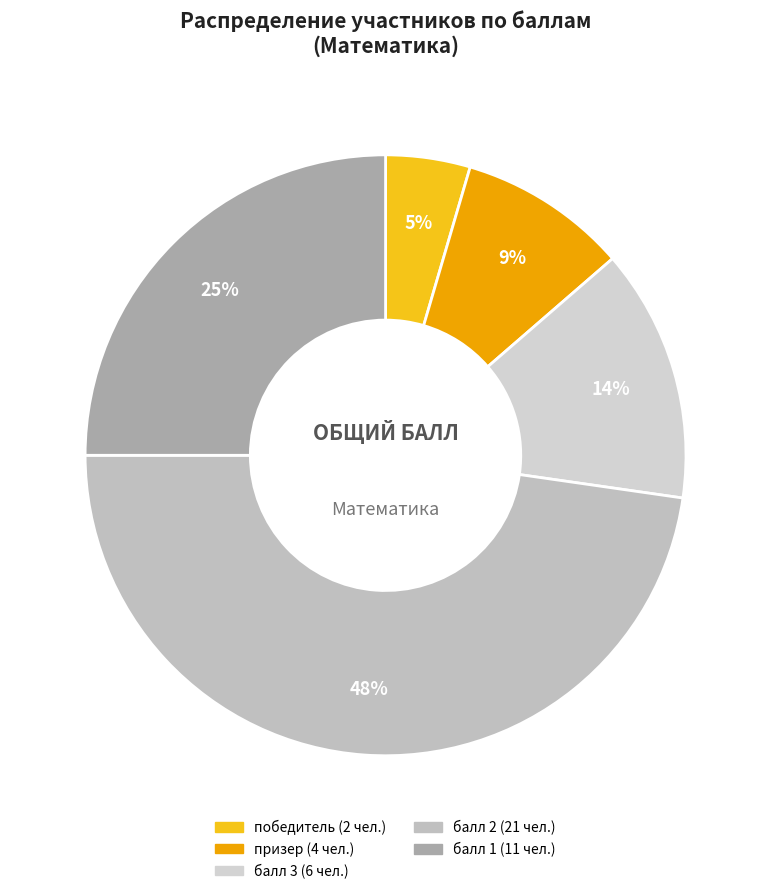

To the nearest percent, what is the average slice percentage?

20%